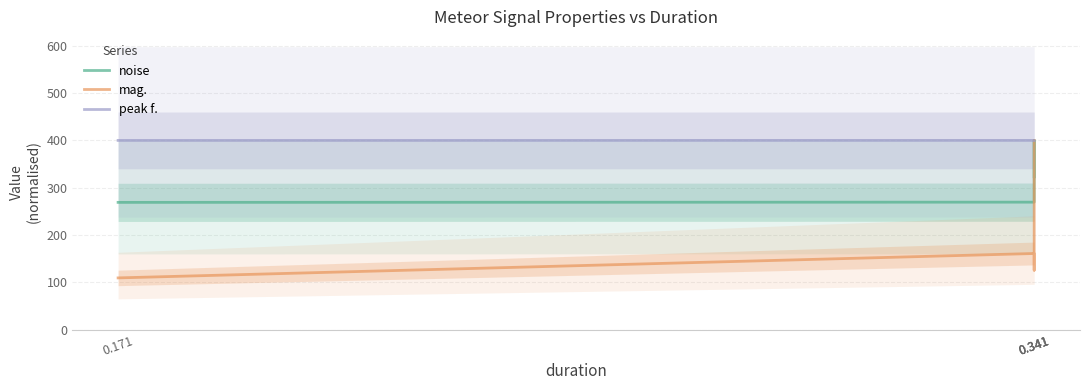

The mag. series shows 125.6 at 0.341. True or false?

True